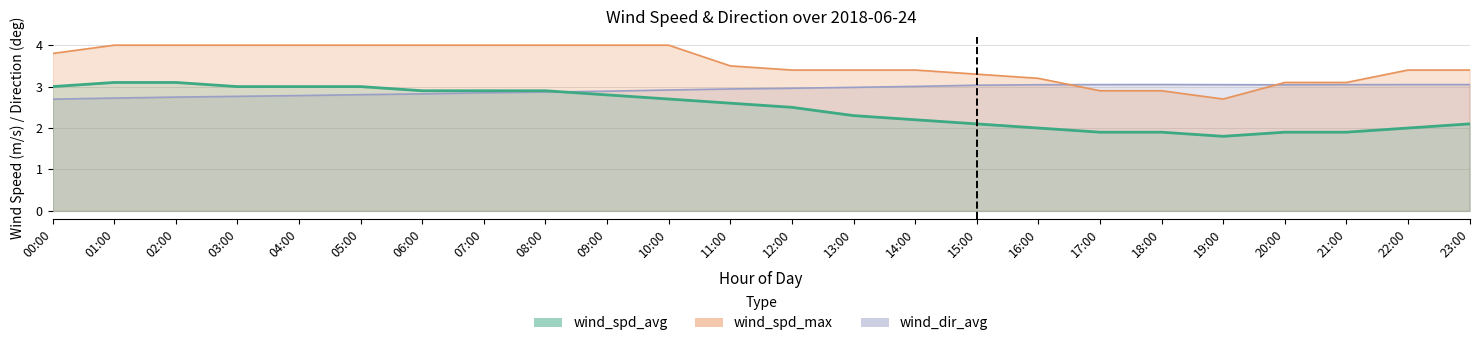

True or false: wind_spd_max has more than 1 interior local peaks.

False